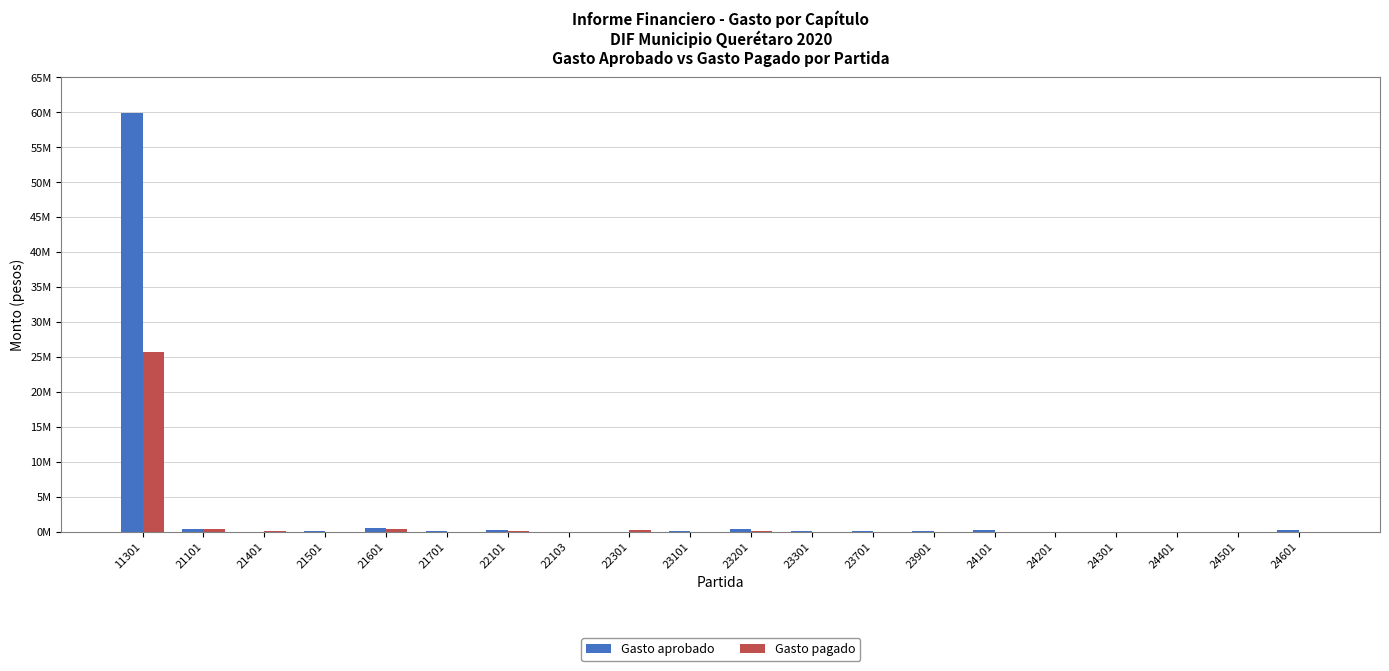

Are the bars grouped side by side (vs. stacked)?

Yes